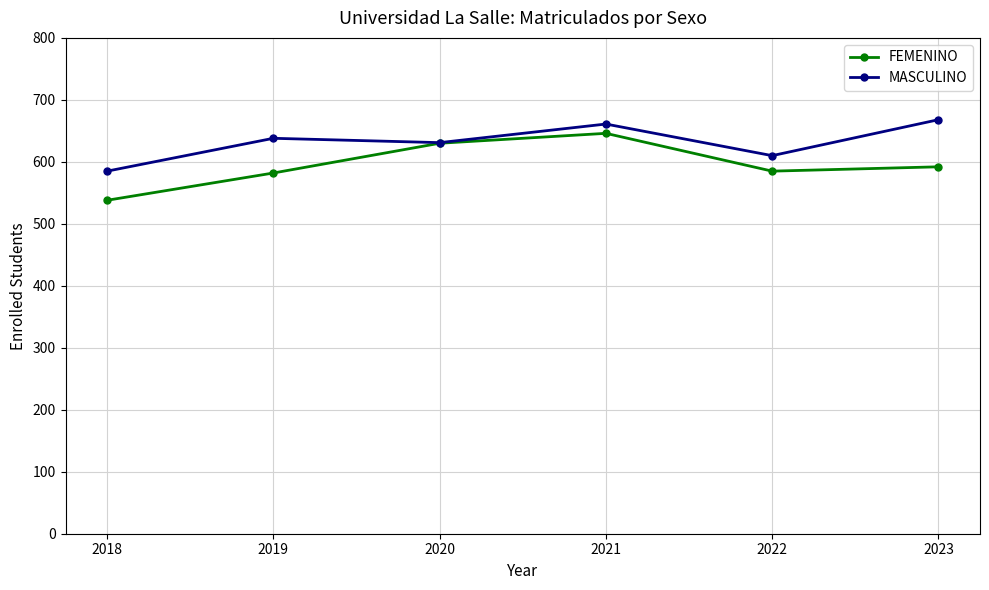

What is the minimum value shown in the chart?

538